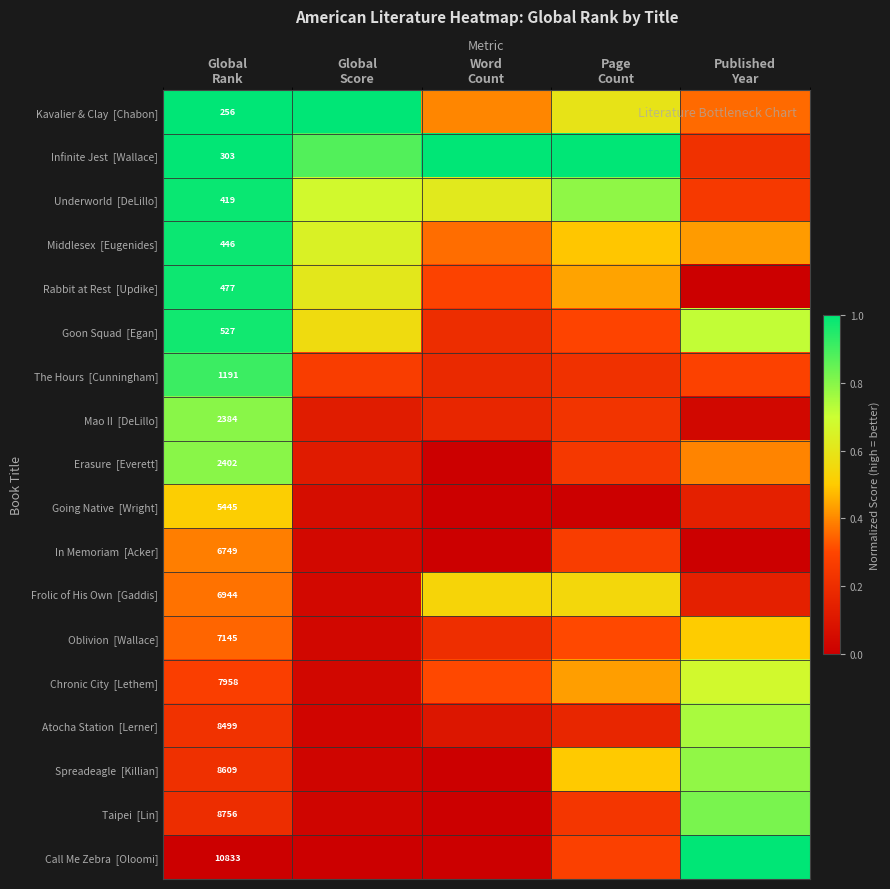

Between Published
Year and Global
Rank, which is larger?

Global
Rank